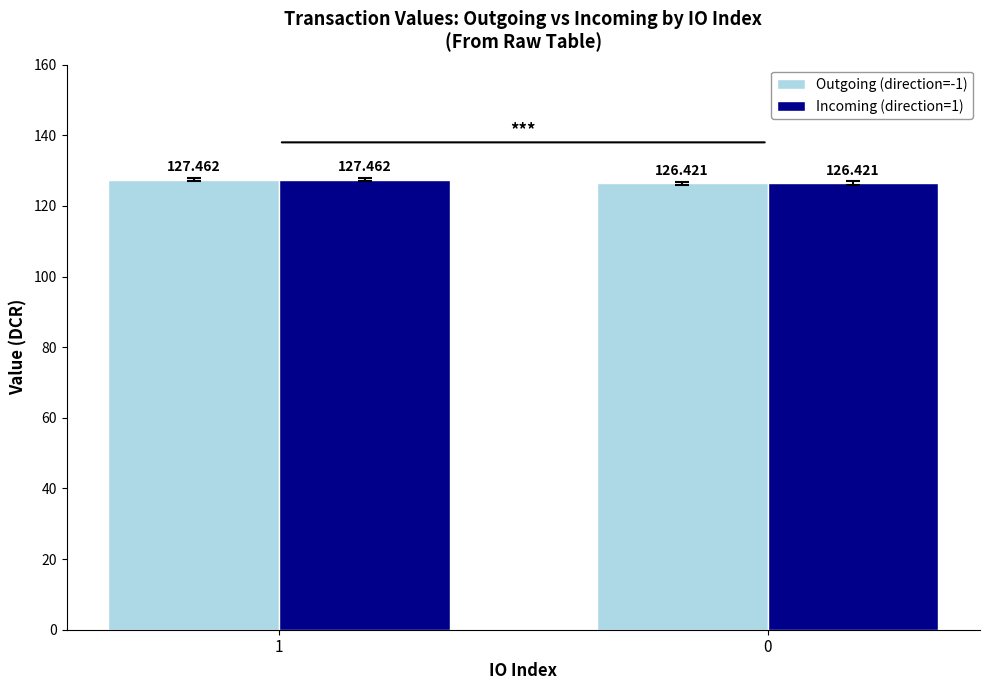

What value does the Outgoing (direction=-1) series have at 0?

126.4